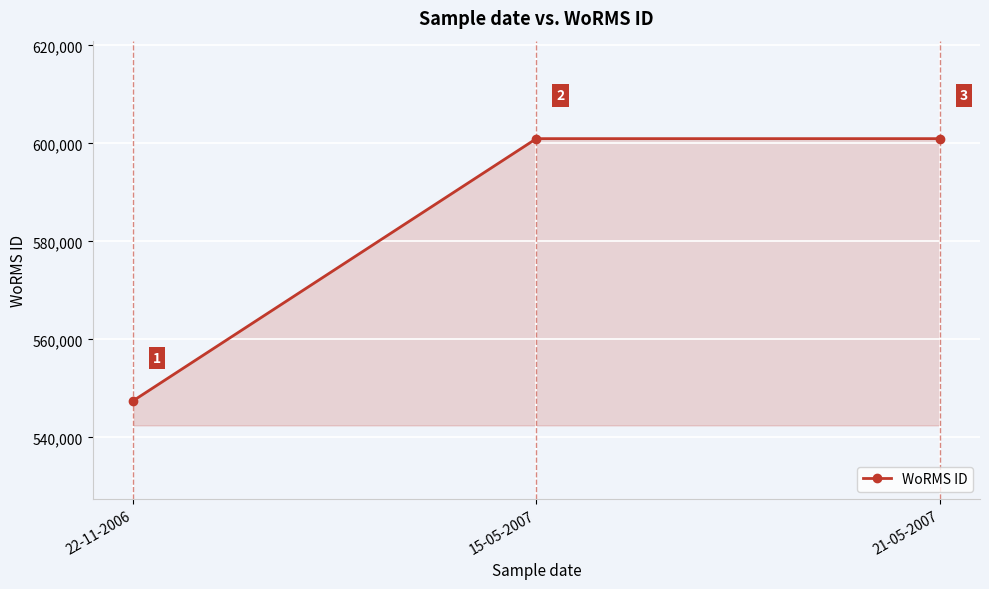

True or false: the data shows 309007 at 15-05-2007.

False